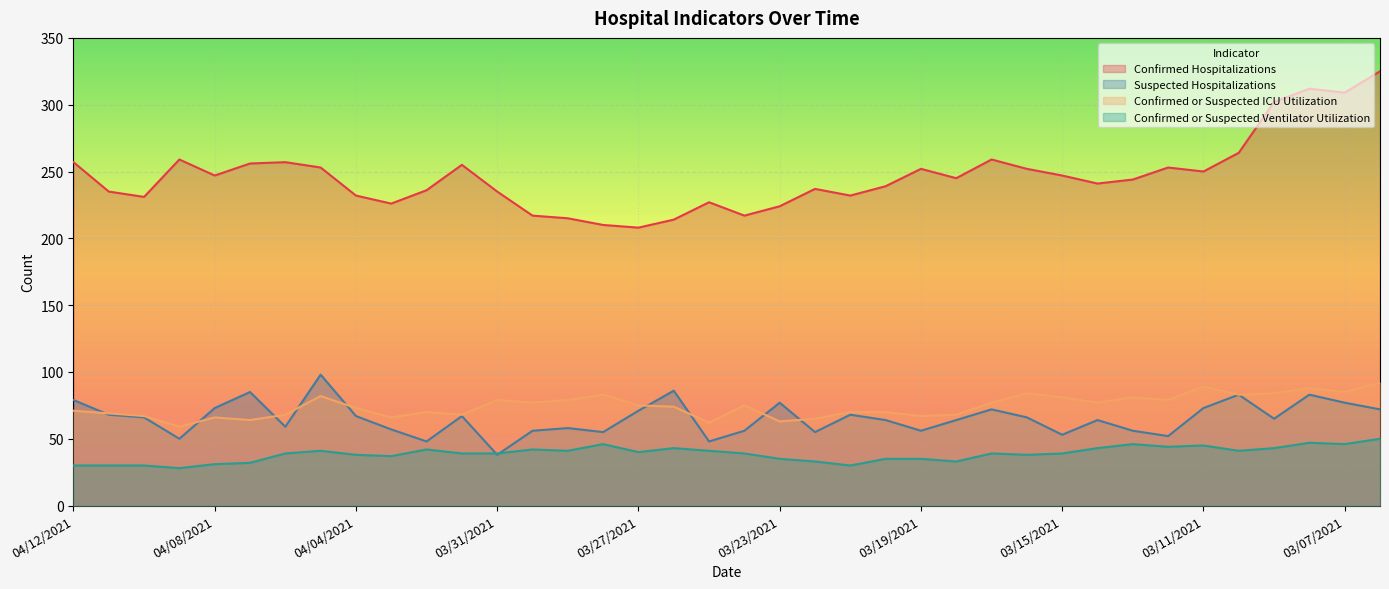

What is the difference between the Suspected Hospitalizations values at 03/27/2021 and 03/28/2021?

16